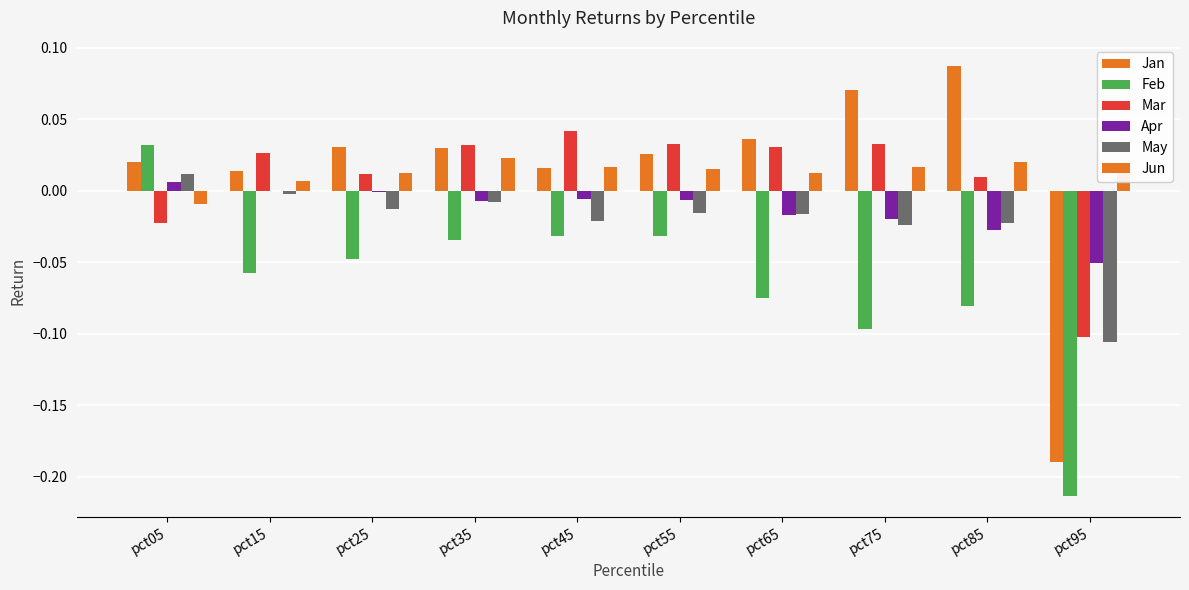

Rank the series by their maximum value, from highest to lowest.

Jan, Mar, Feb, Jun, May, Apr